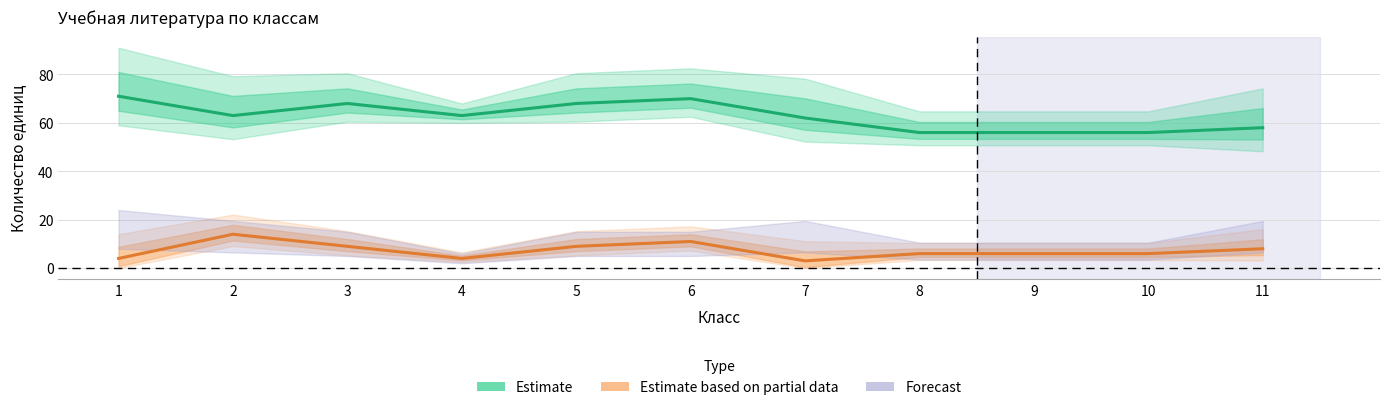

Which series has the largest range (max minus min)?

Estimate